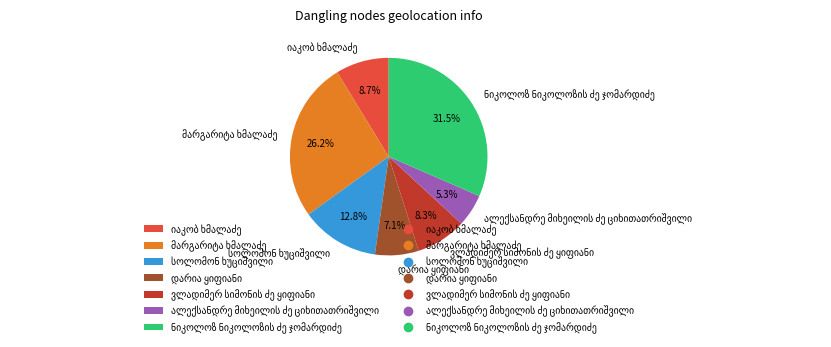

Is there any slice that represents more than half of the pie?

No